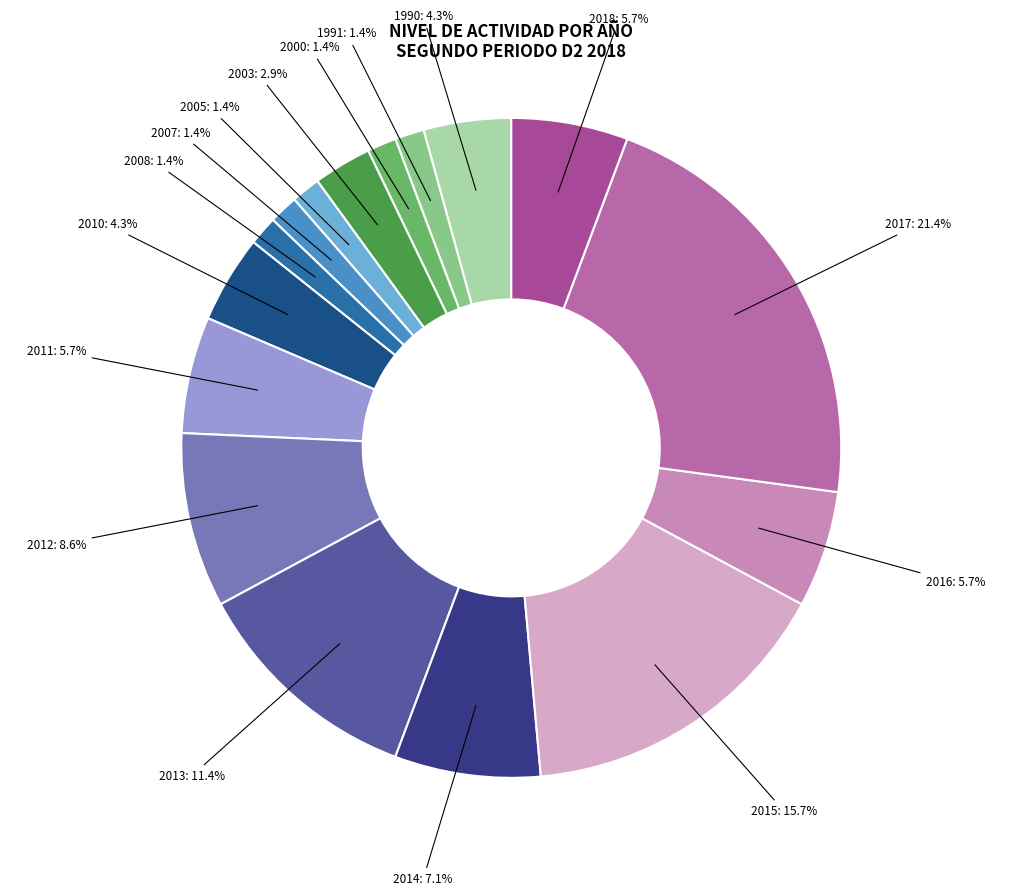

How many segments does this pie chart have?

16